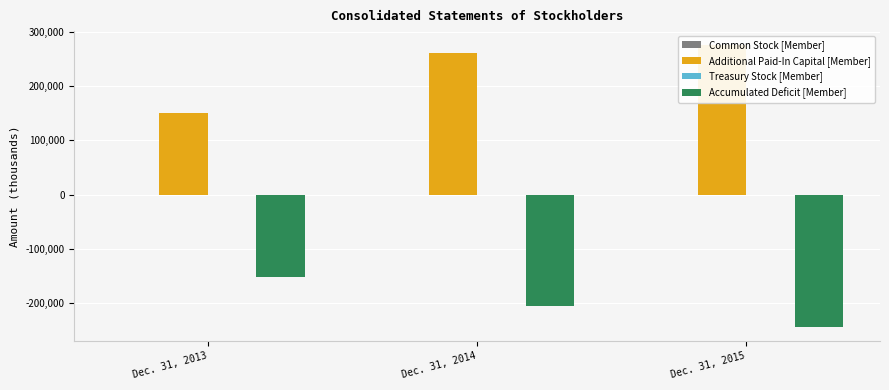

What value does the Additional Paid-In Capital [Member] series have at Dec. 31, 2015, to the nearest 50?

274900